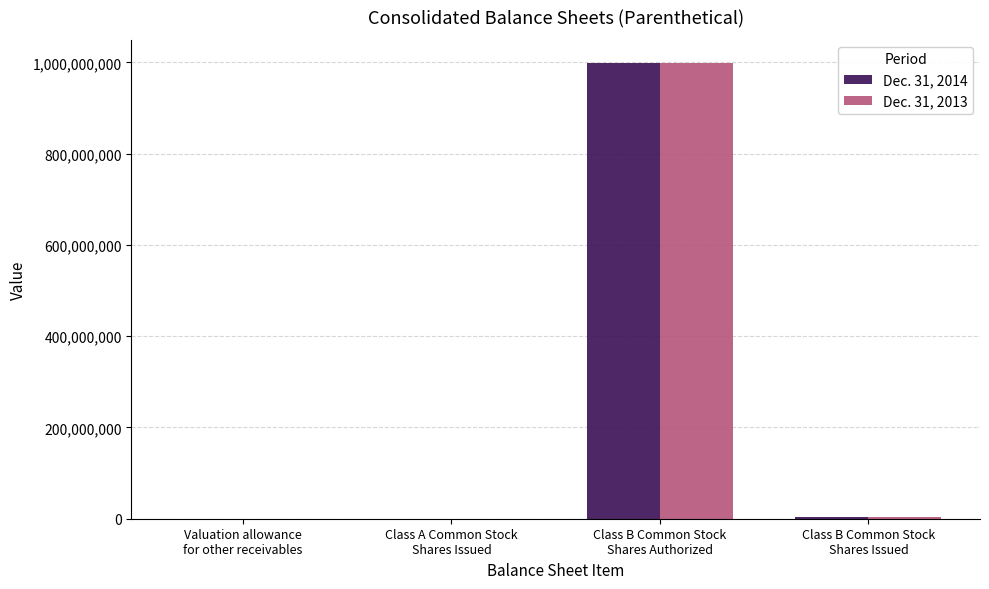

Rank the series at Valuation allowance
for other receivables from lowest to highest value.

Dec. 31, 2013, Dec. 31, 2014